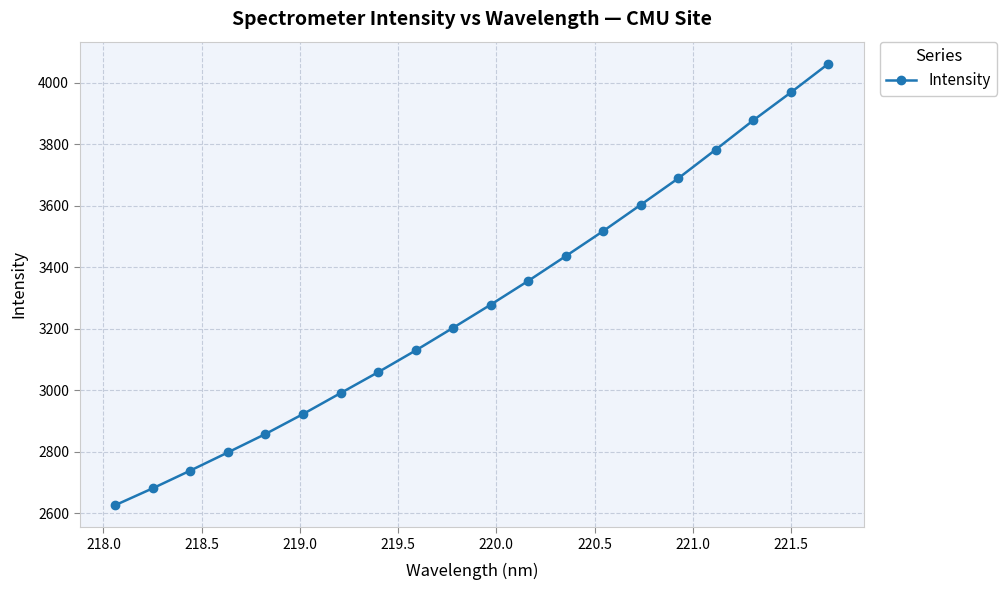

What is the average value?

3279.3